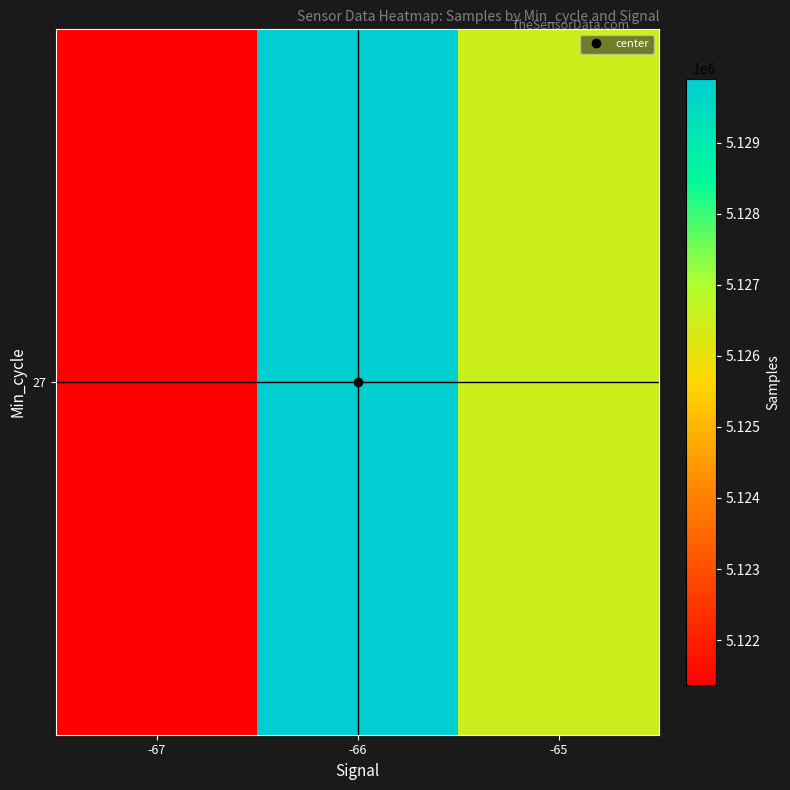

Where is the data nearest to the value 5125631?

-65